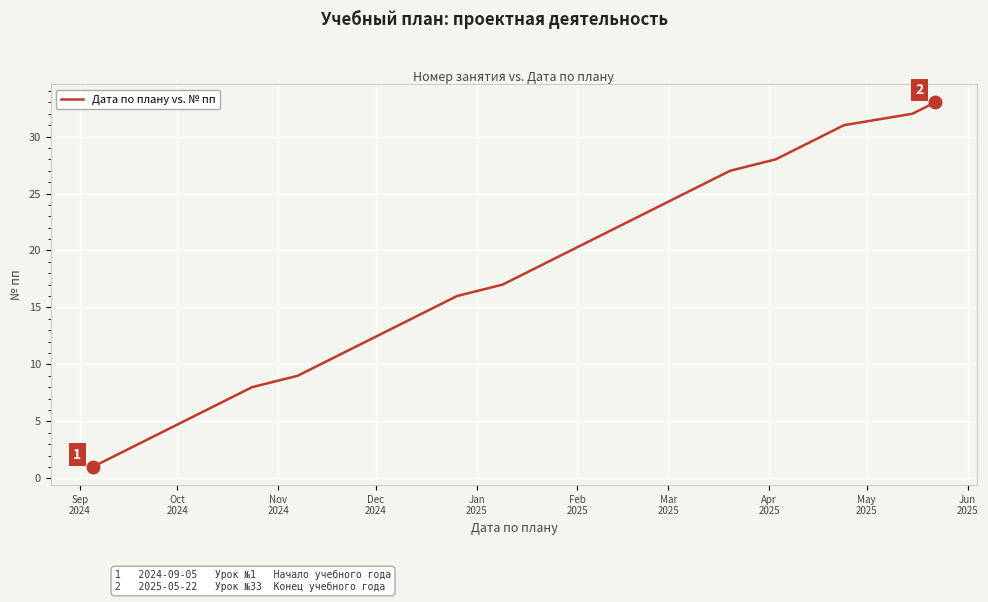

What is the greatest value displayed?

33